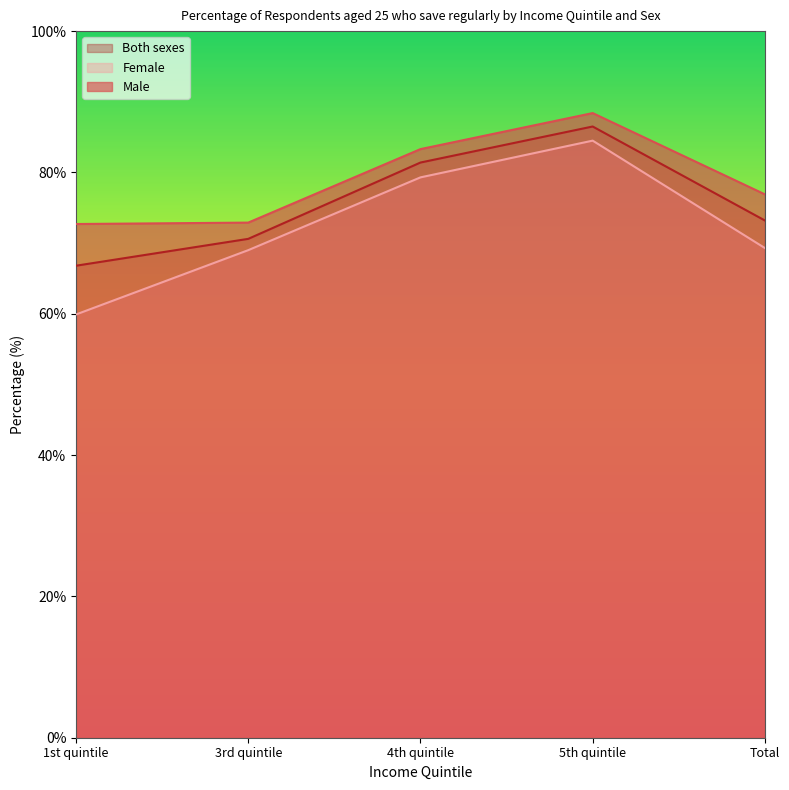

What is the label of the 4th point from the left?

5th quintile